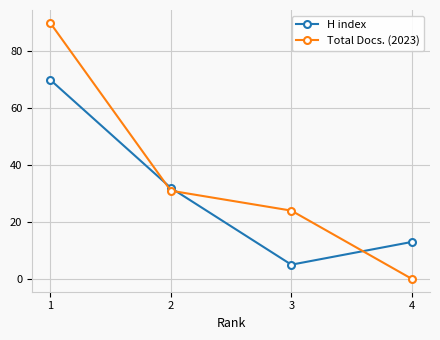

Which series has the largest total across all categories?

Total Docs. (2023)